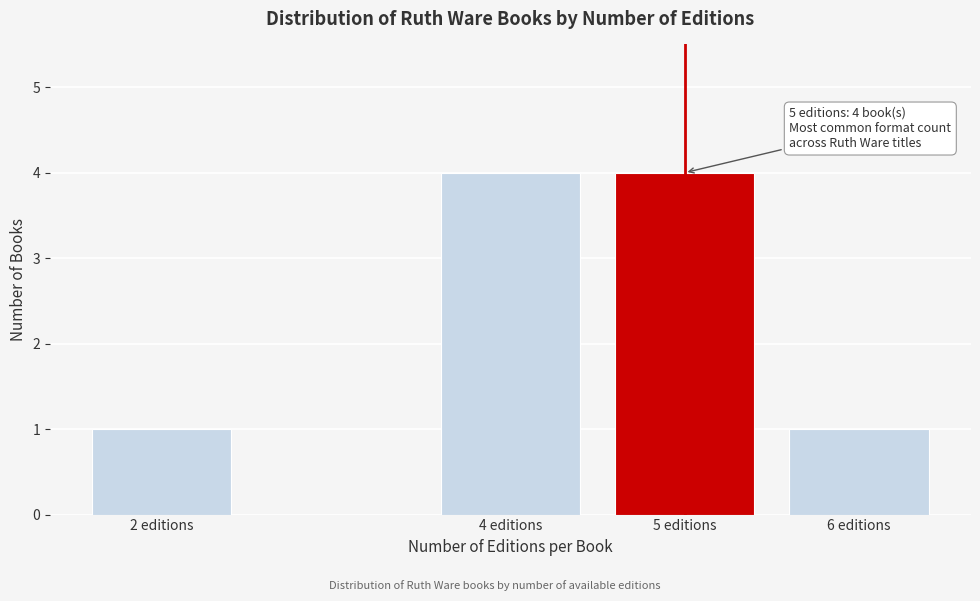

Reading right to left, transcribe all the data shown in this chart.

6 editions=1	5 editions=4	4 editions=4	2 editions=1